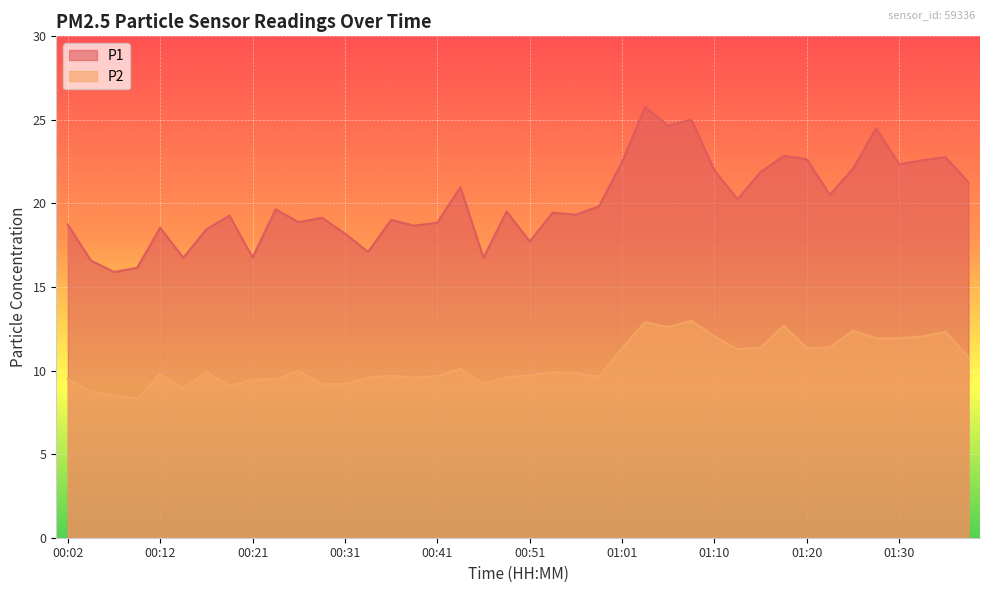

What is the greatest value displayed?

25.8